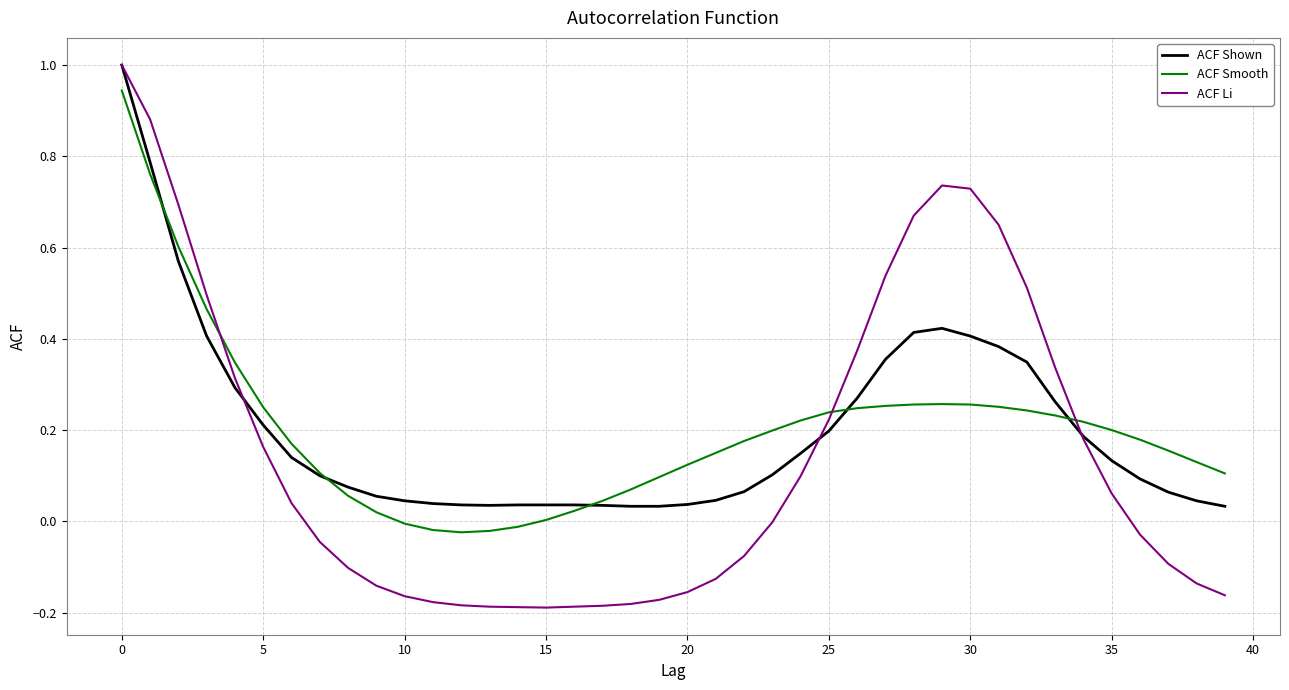

How many categories are shown in the chart?

40